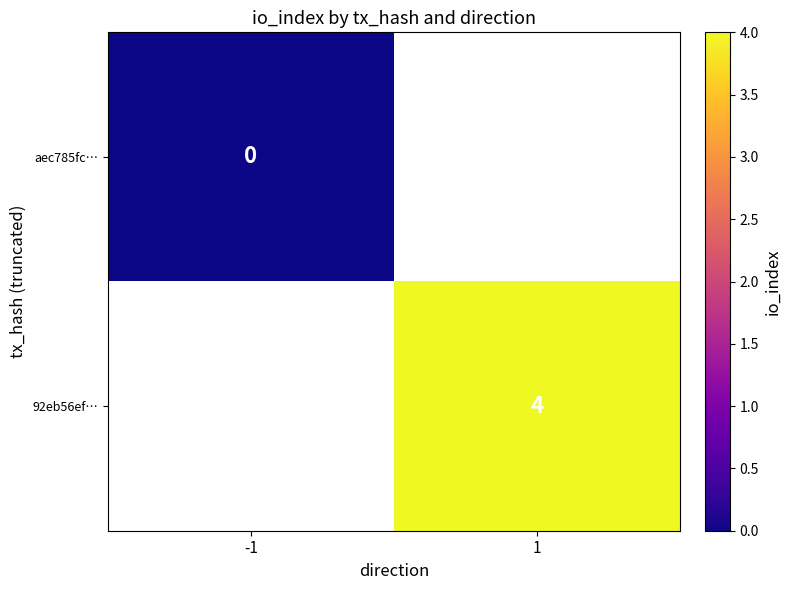

How many data points does each series have?

2